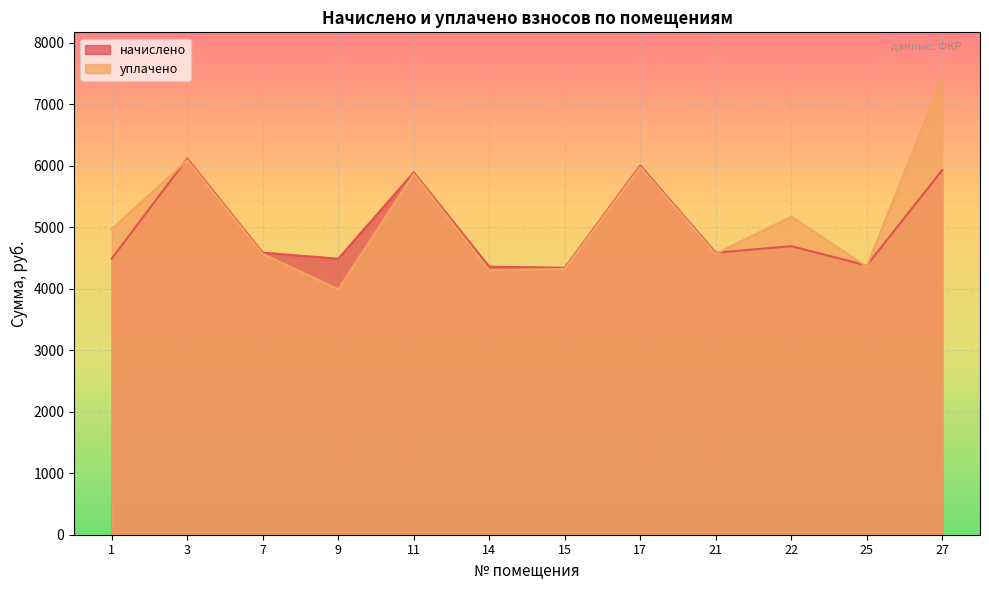

What is the value of the начислено point at the 2nd from the left?

6115.7